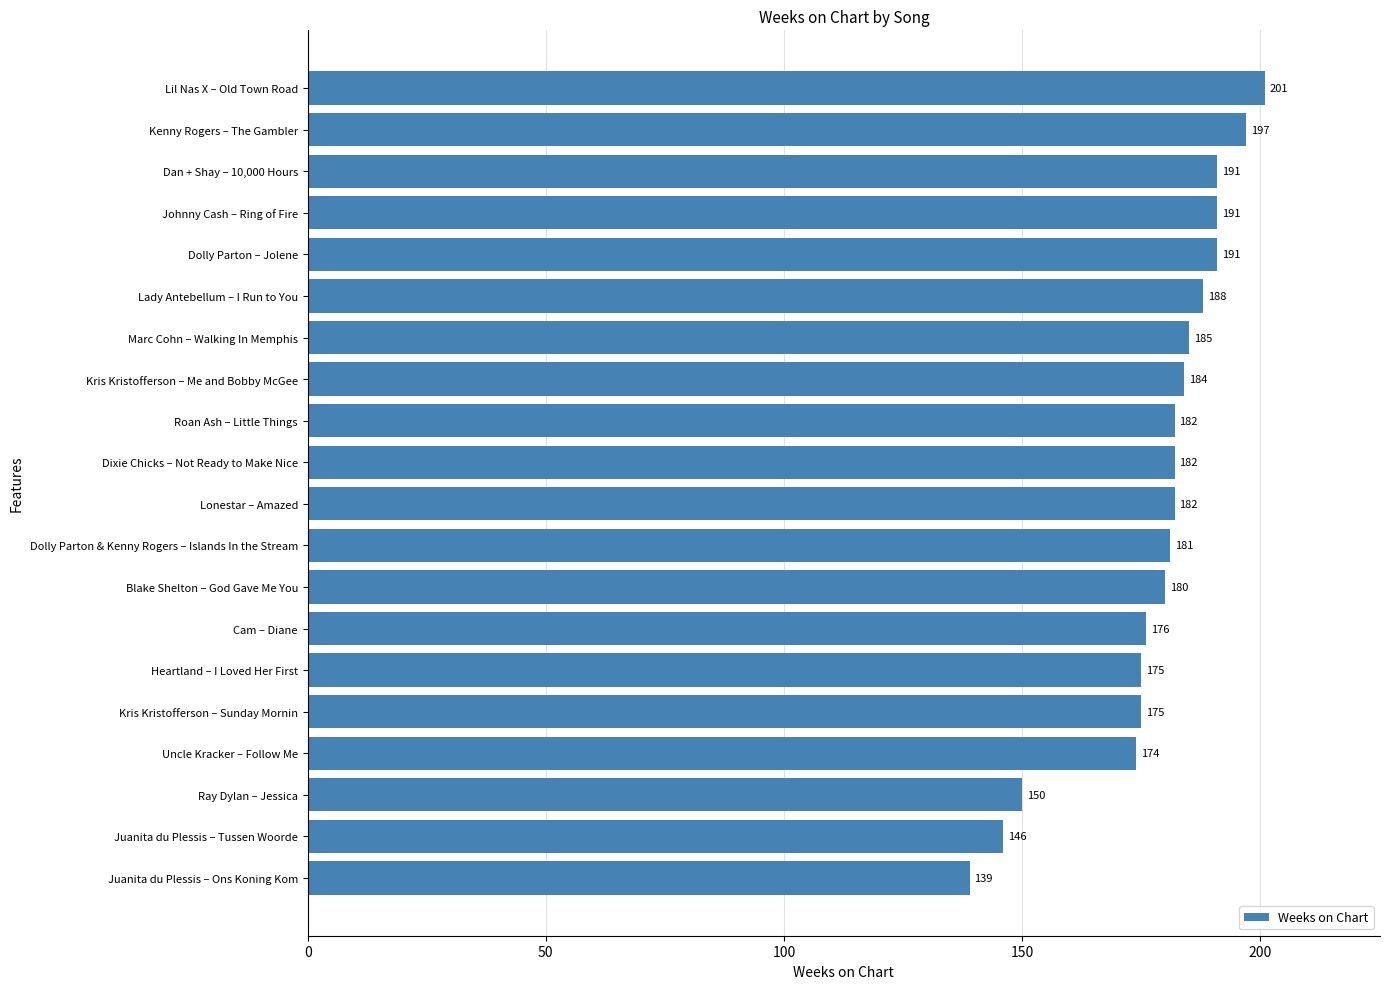

What is the smallest value displayed?

139